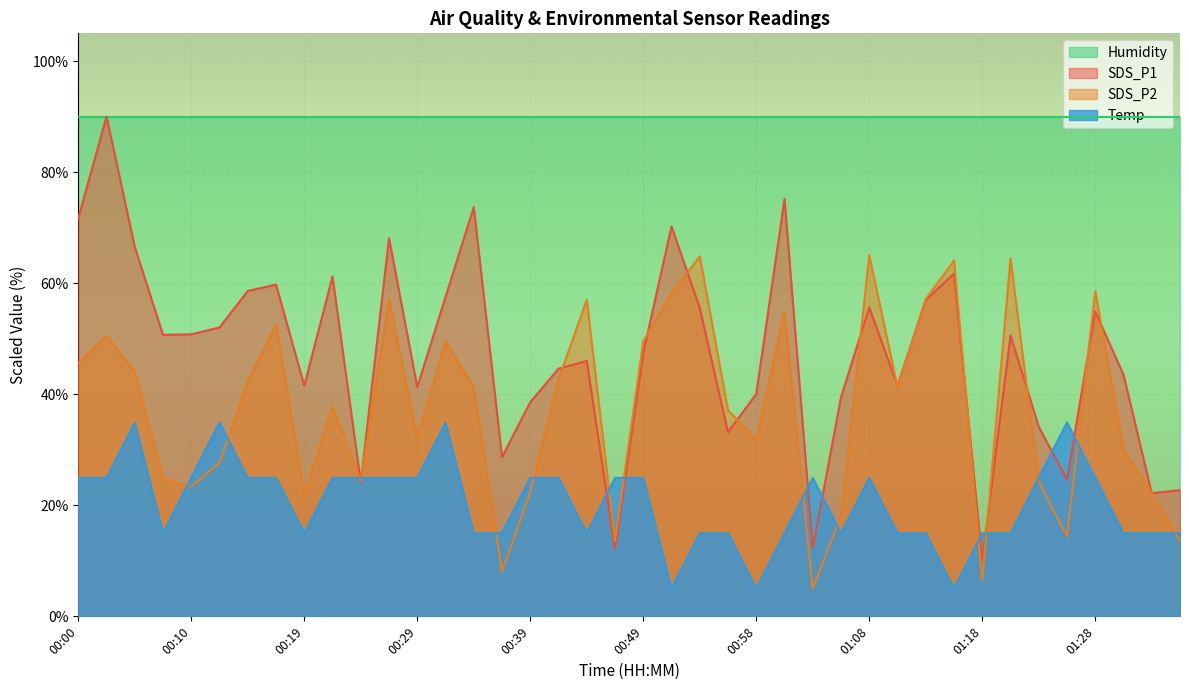

Between 00:27 and 01:11, which series saw the biggest shift?

SDS_P1